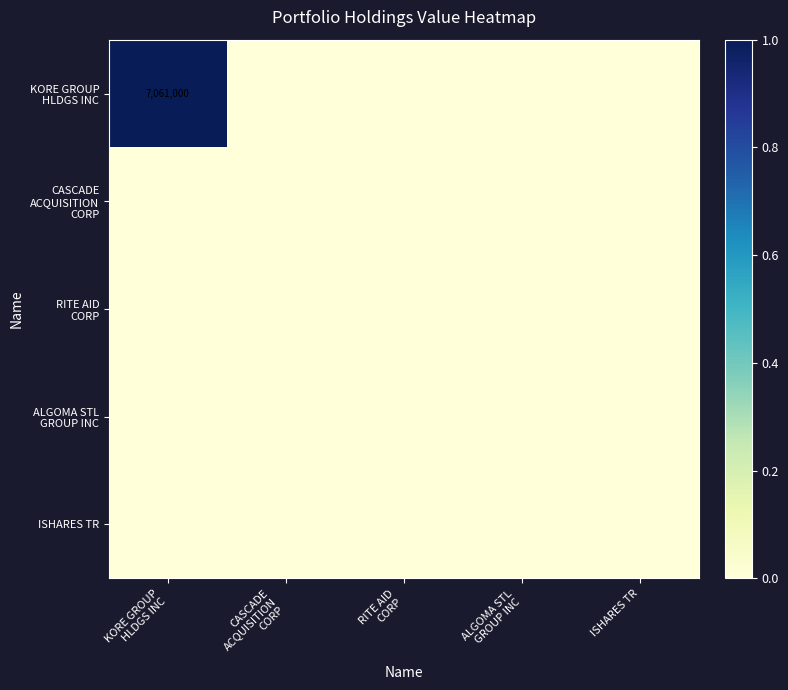

At which category is the sum across all series the highest?

KORE GROUP
HLDGS INC